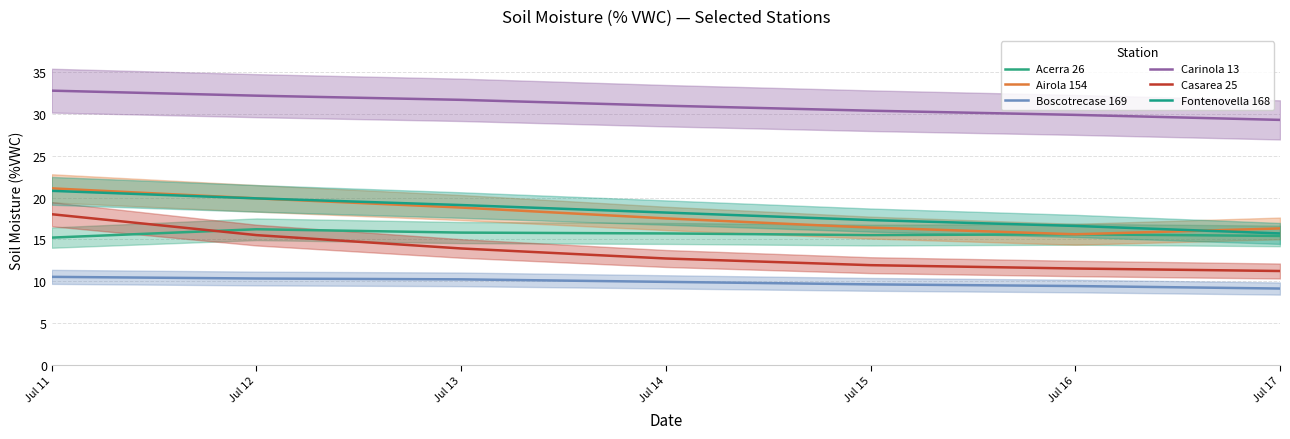

What is the minimum value for Airola 154?

15.6